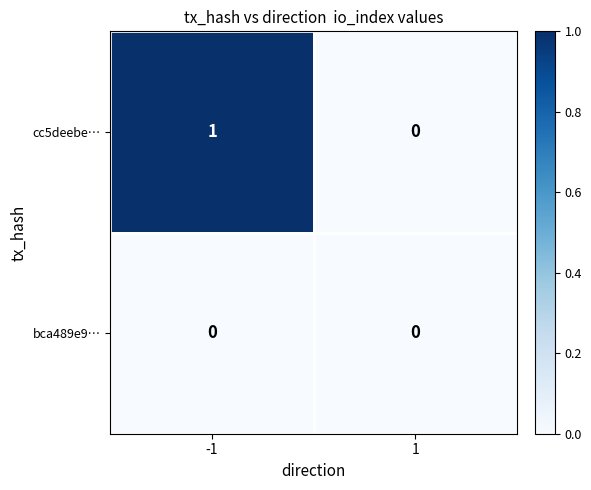

List the series in order of their overall mean, highest first.

cc5deebe…, bca489e9…